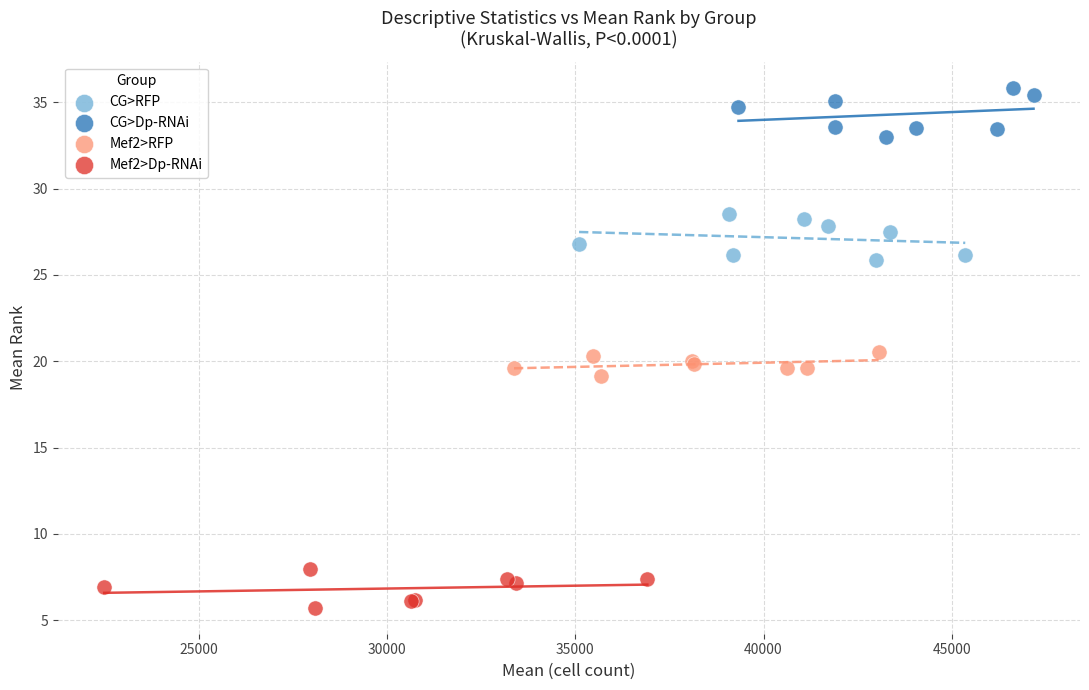

What are all the series names shown in the legend?

CG>RFP, CG>Dp-RNAi, Mef2>RFP, Mef2>Dp-RNAi